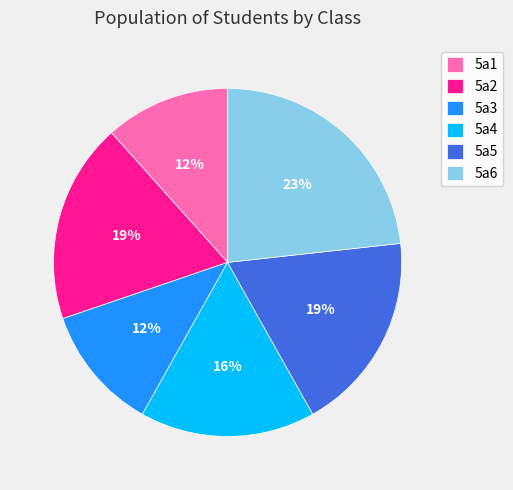

How many segments does this pie chart have?

6